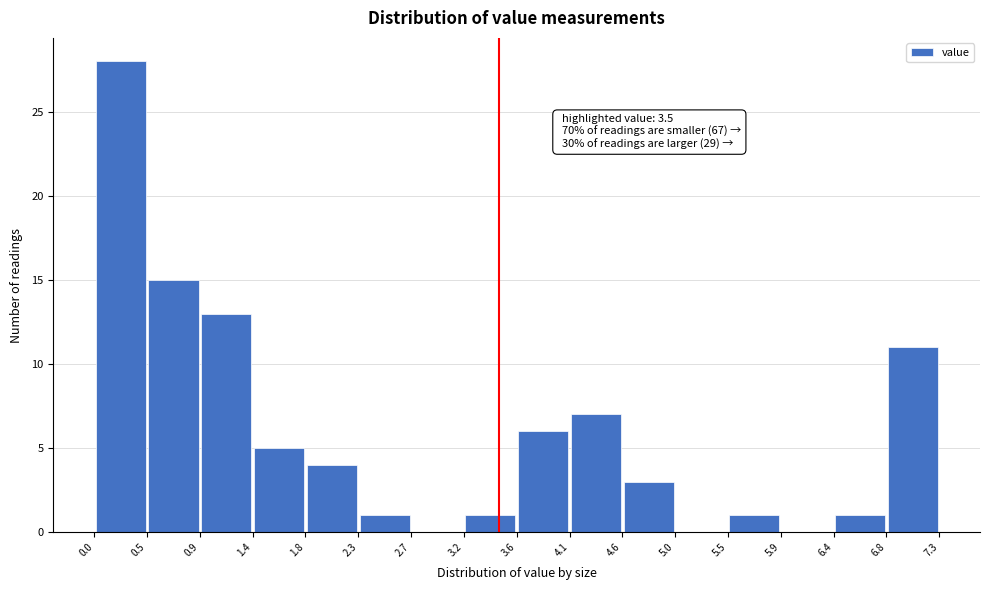

Over which range of the x-axis is the bar tallest?

0.0 to 0.5